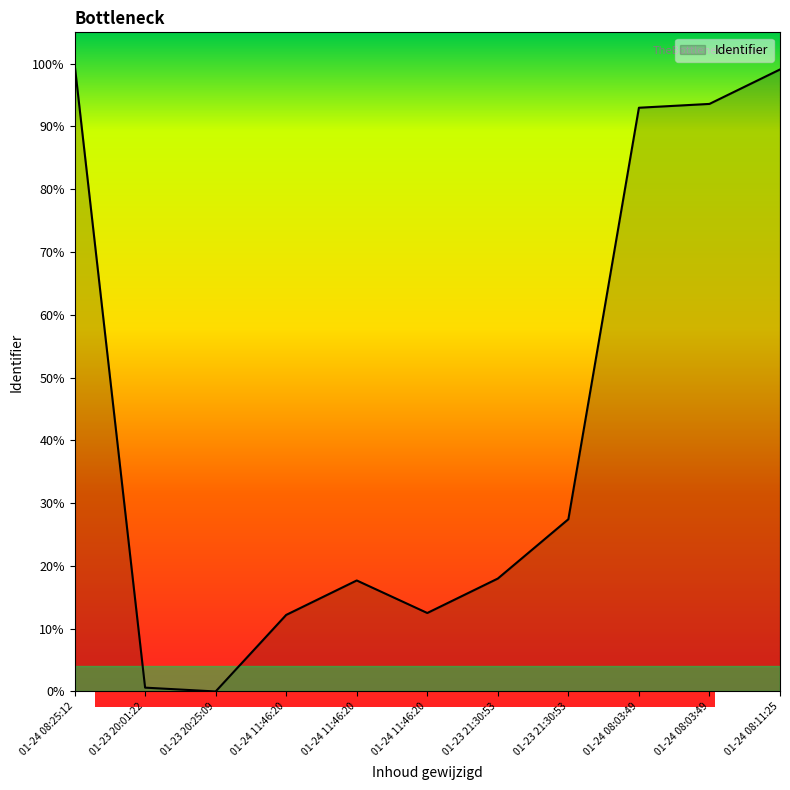

What is the value of the 7th point from the left?

18.0